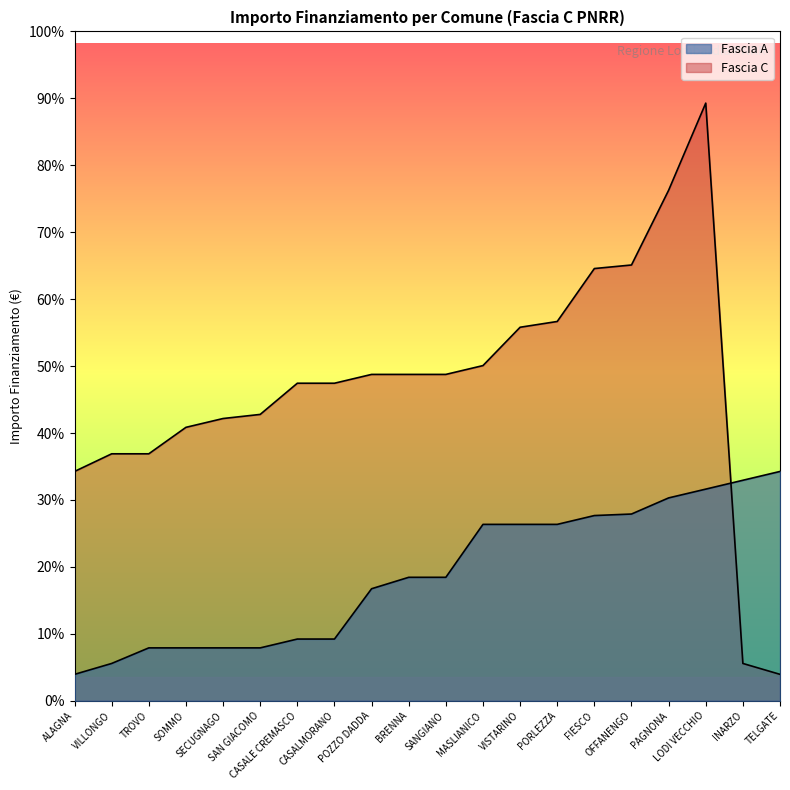

List the series in order of their overall mean, highest first.

Fascia C, Fascia A